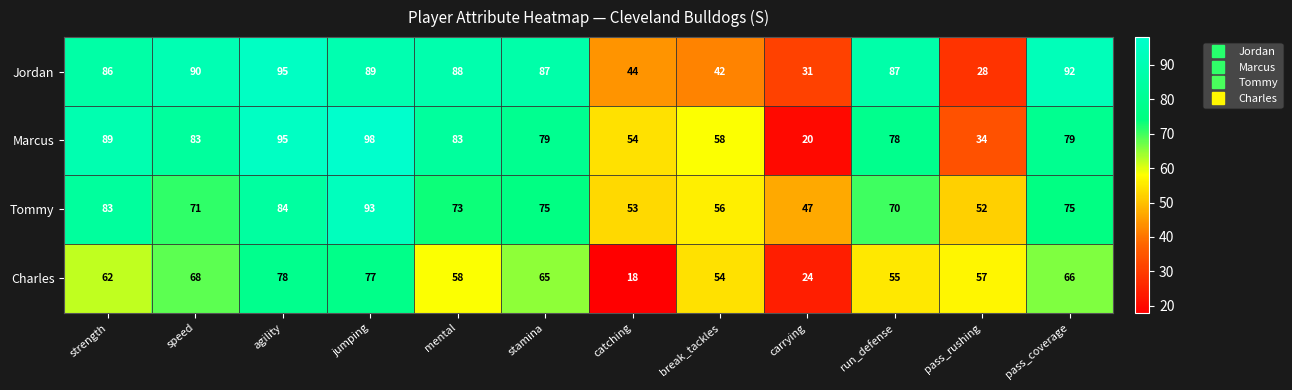

Which category has the lowest value in the Tommy series?

carrying